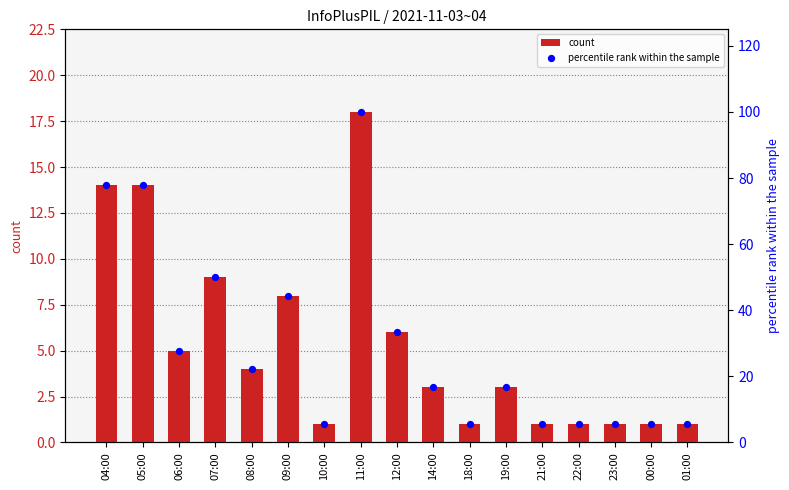

At how many categories does at least one series exceed 37?

5